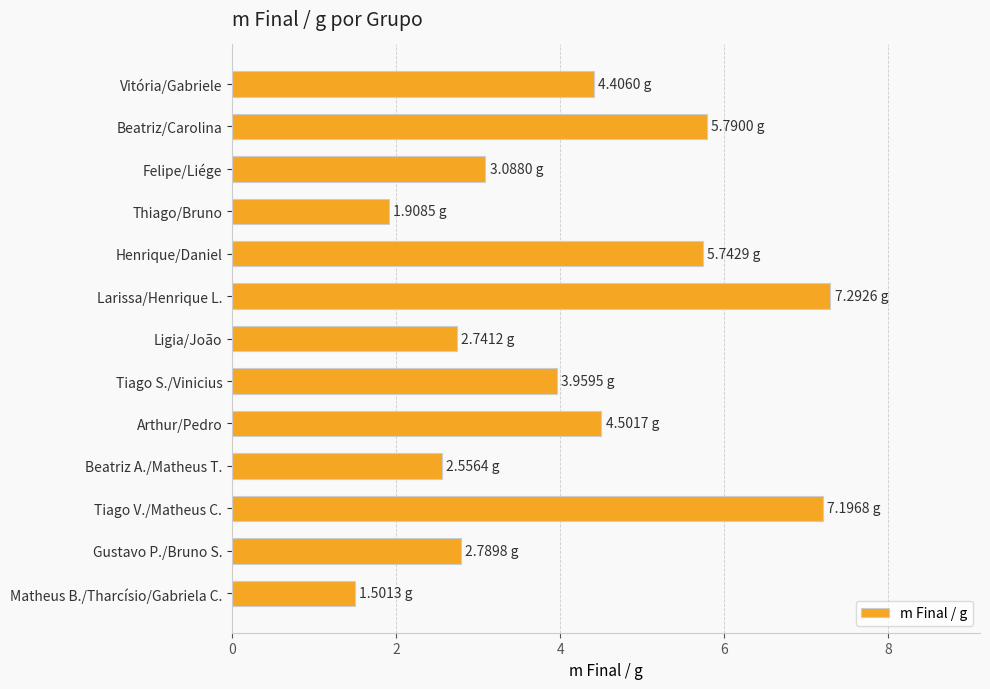

Between Arthur/Pedro and Ligia/João, which is larger?

Arthur/Pedro